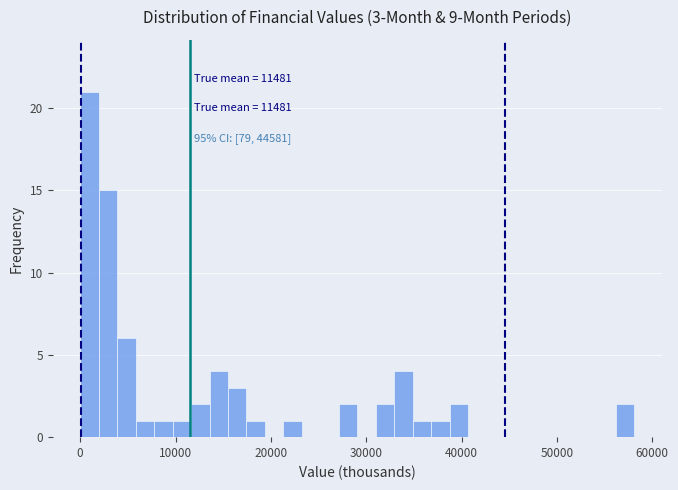

Around what value on the x-axis is the tallest bar? Give the approximate position of its centre, as read against the axis.

1000